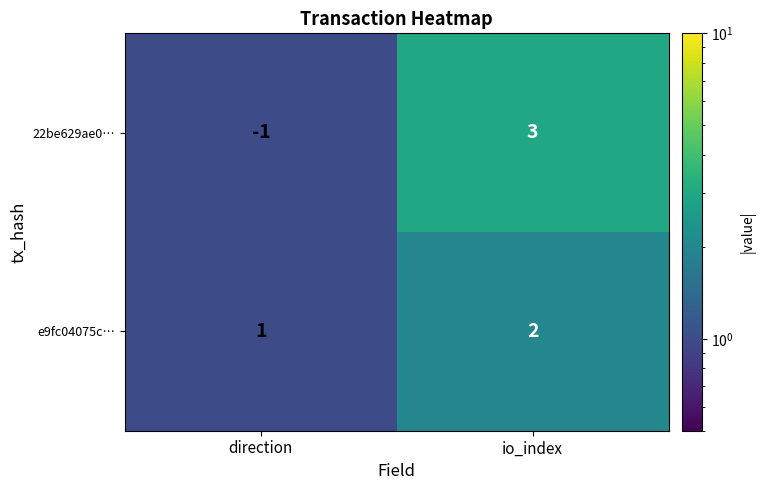

What is the sum of the e9fc04075c… values at direction and io_index?

3